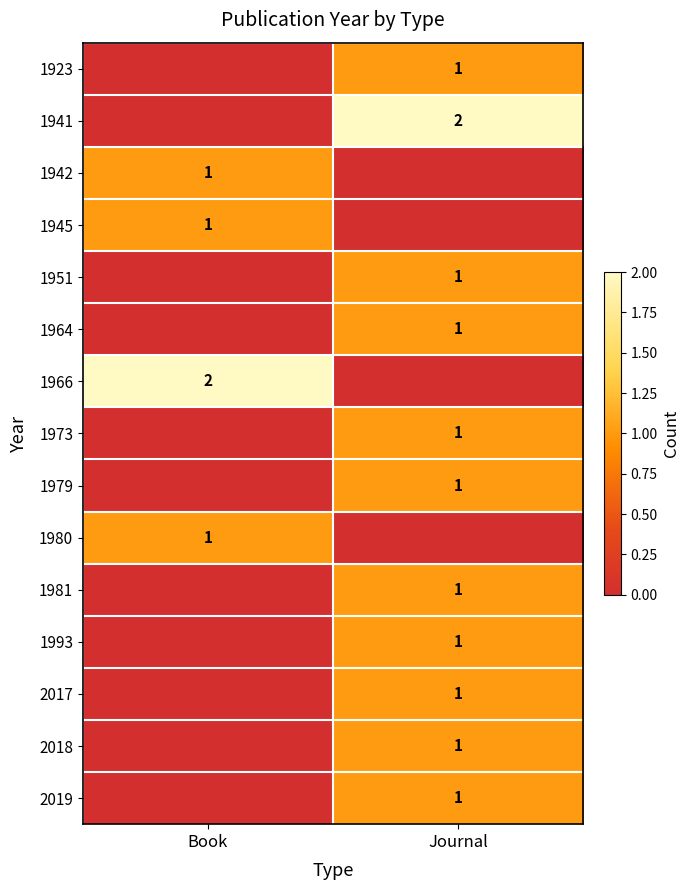

Is it true that 1923 equals 1 at Journal?

True